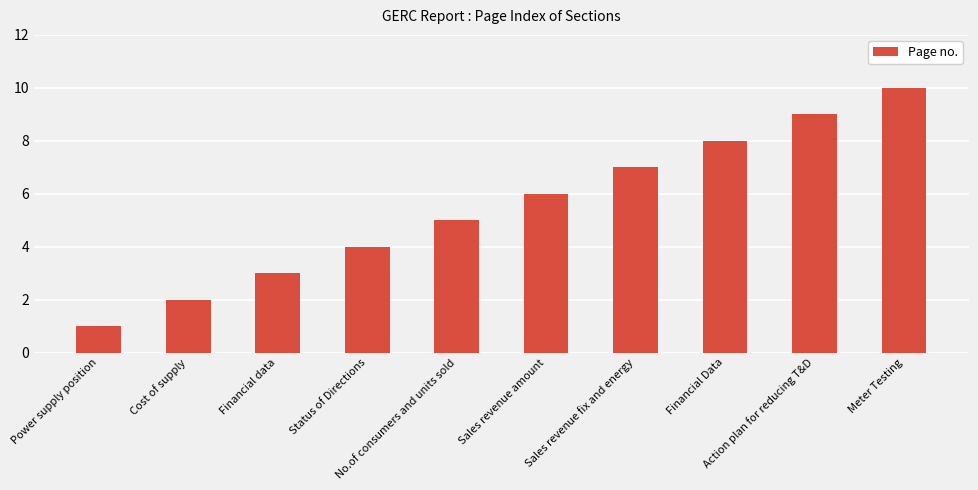

What is the difference between the second highest and minimum values?

8